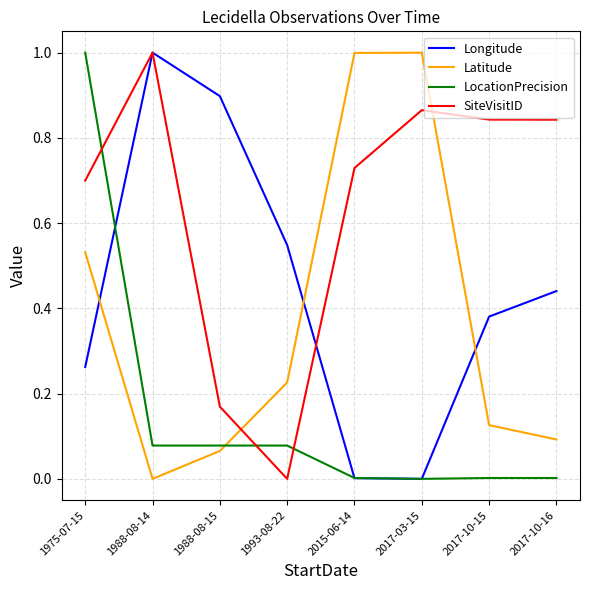

Where is the first local minimum for SiteVisitID?

1993-08-22